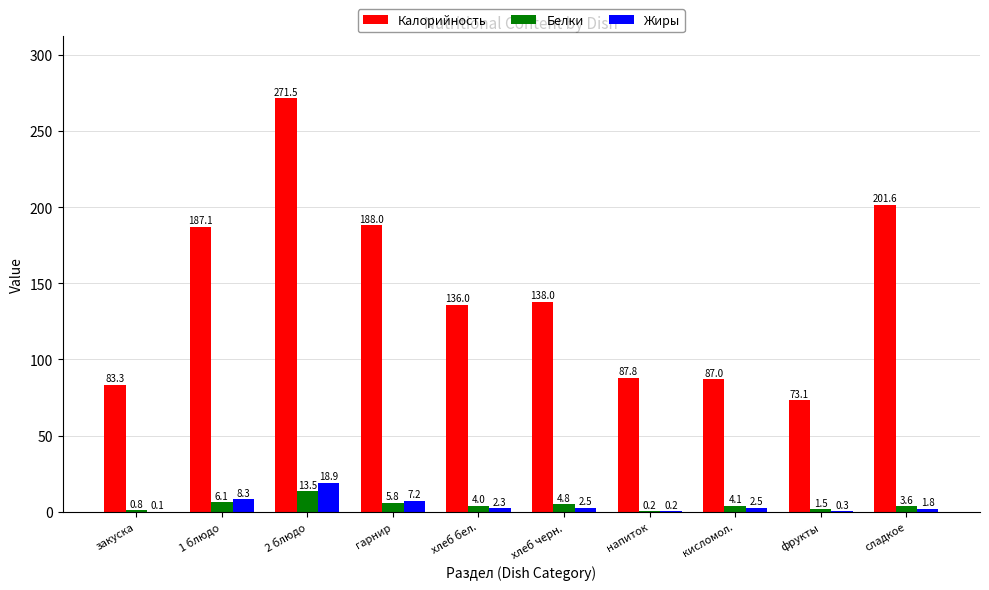

Which category has the highest value in the Жиры series?

2 блюдо